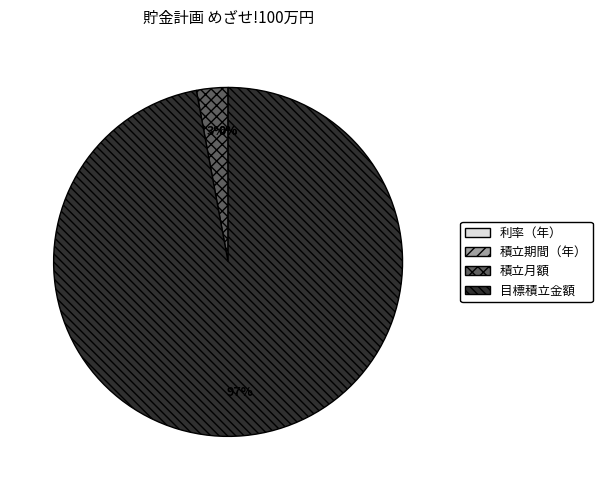

Does any single category account for the majority?

Yes